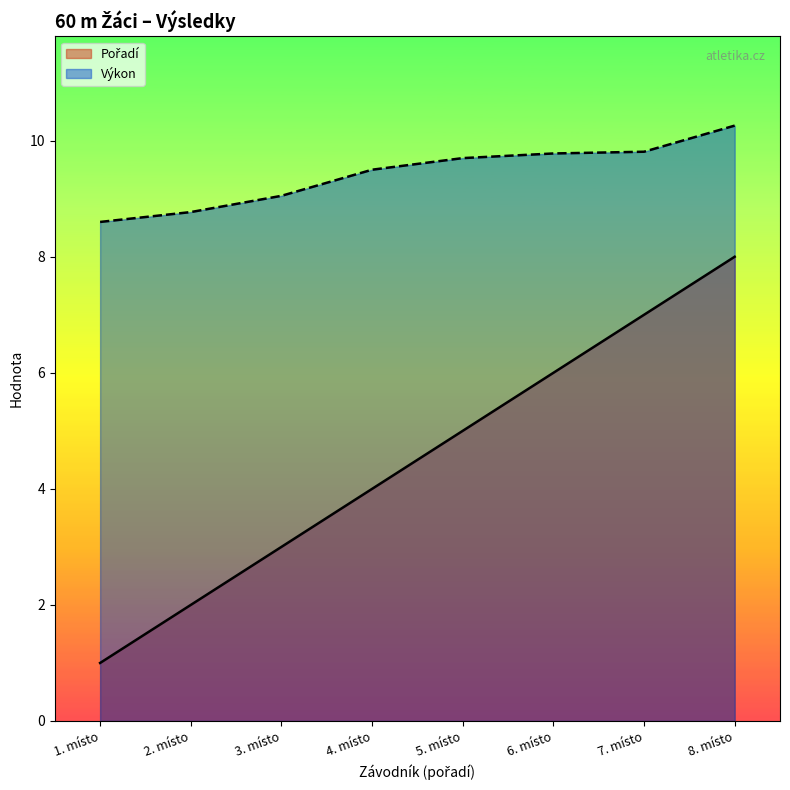

What is the value of the Výkon point at the 4th from the left?

9.5